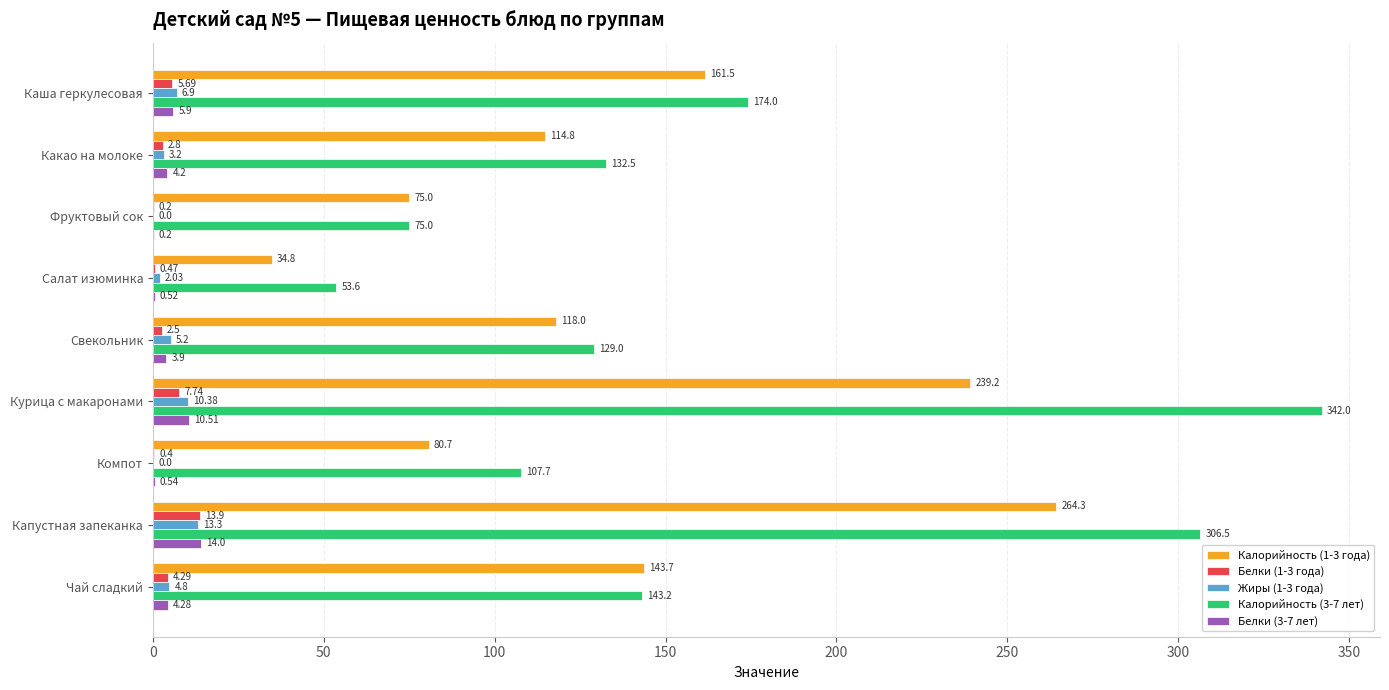

How many categories are shown in the chart?

9